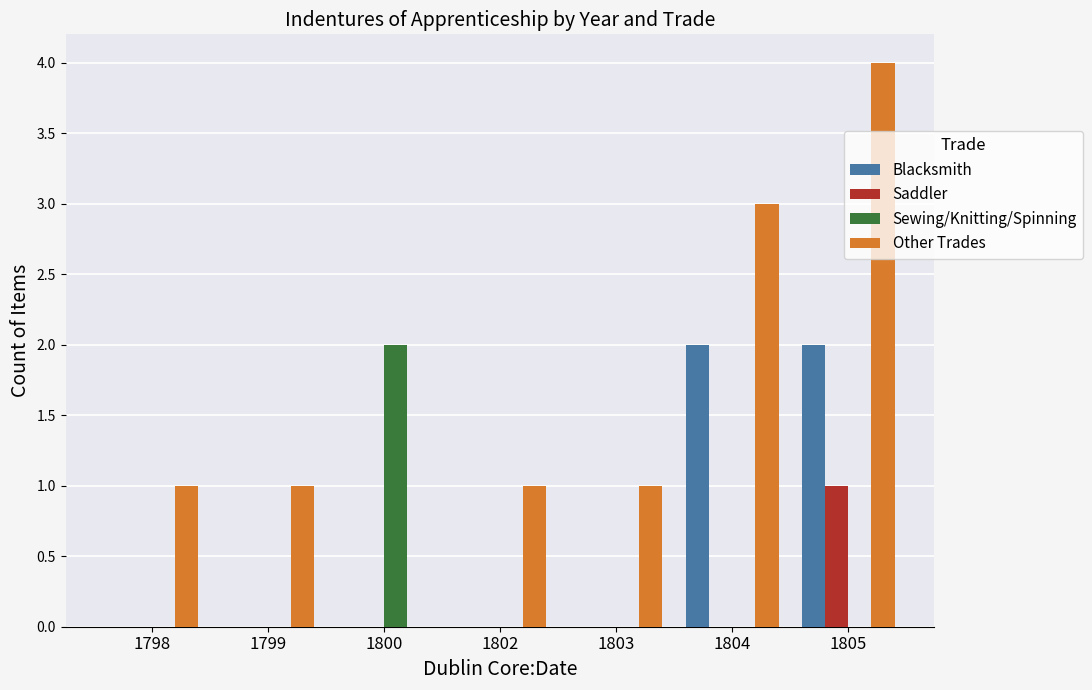

At which label does Other Trades reach its peak?

1805